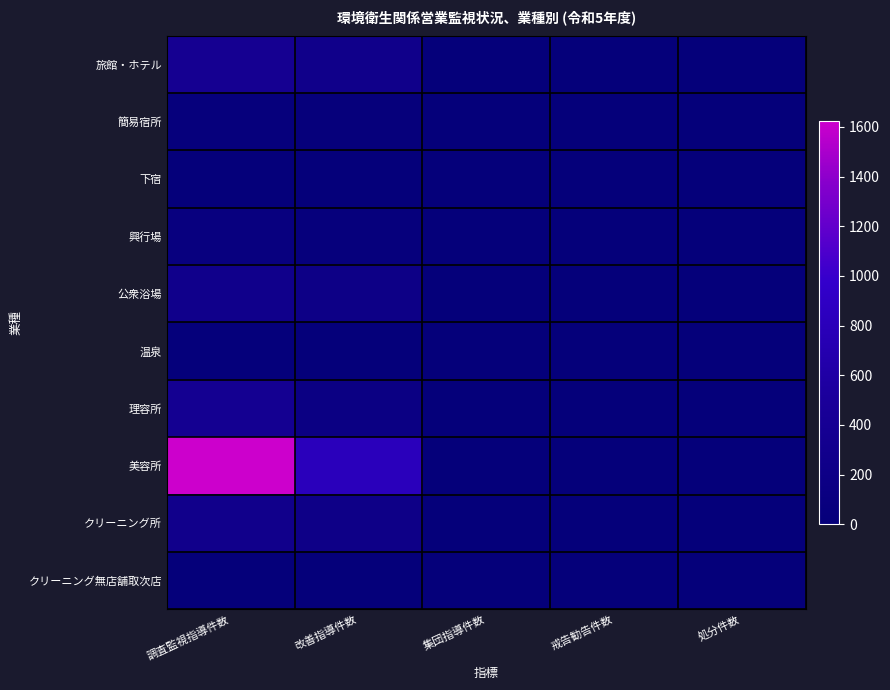

Which series has the largest total across all categories?

美容所